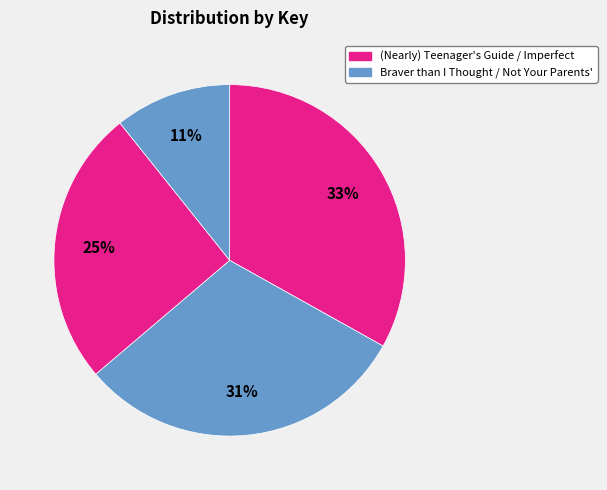

How many segments does this pie chart have?

4